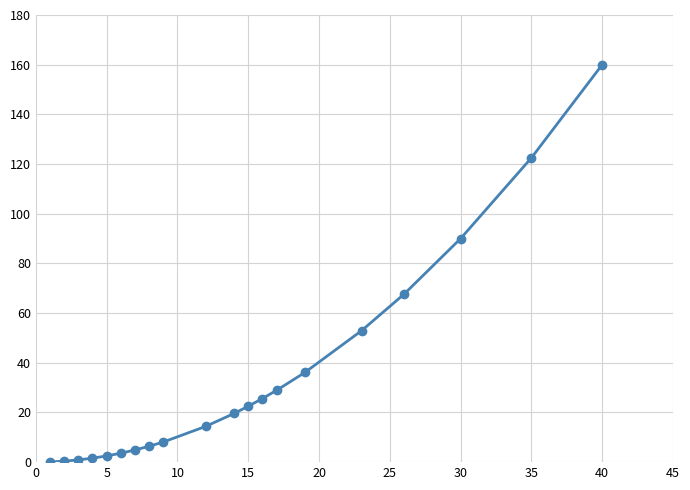

What is the value of the 19th point from the left?

122.5